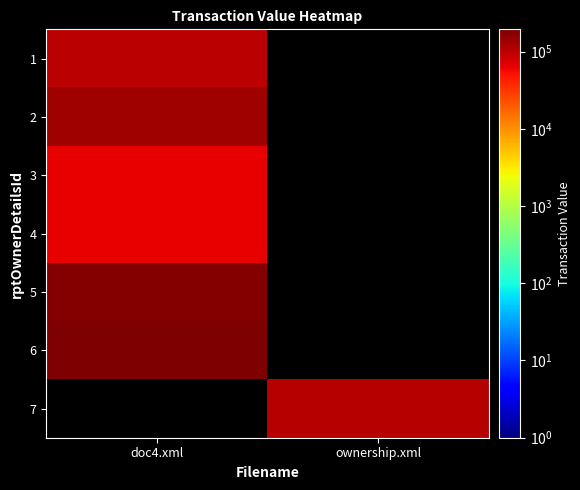

Is the value of 4 at doc4.xml greater than the value of 1 at doc4.xml?

No